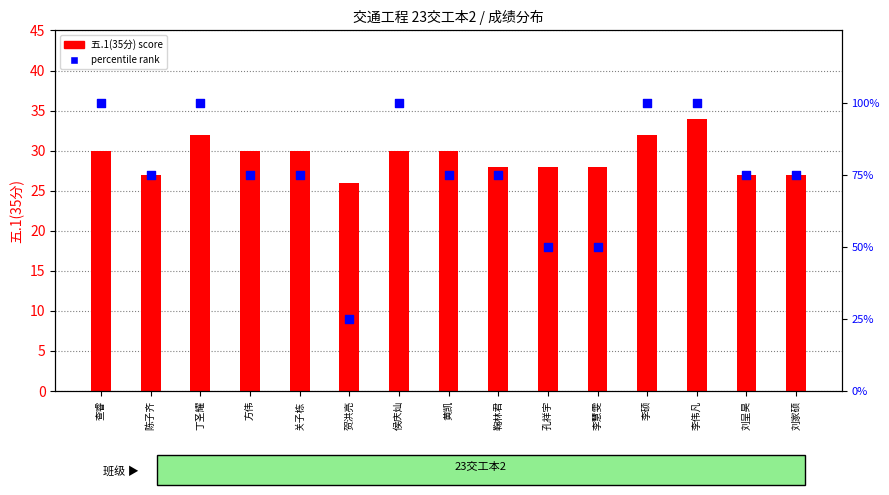

Is the value of percentile rank at 陈子齐 greater than the value of 五.1(35分) at 侯庆灿?

Yes